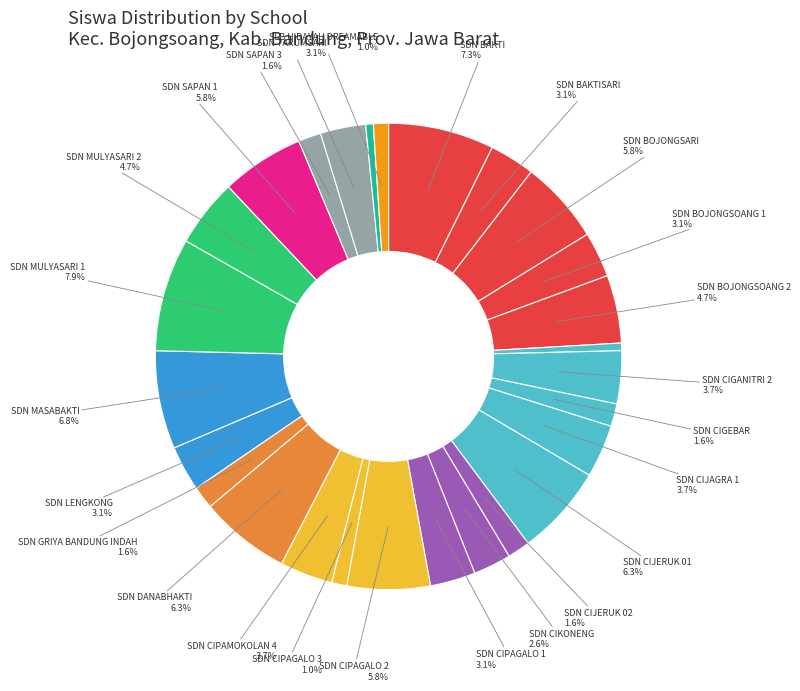

Which category has the biggest portion of the pie?

SDN MULYASARI 1